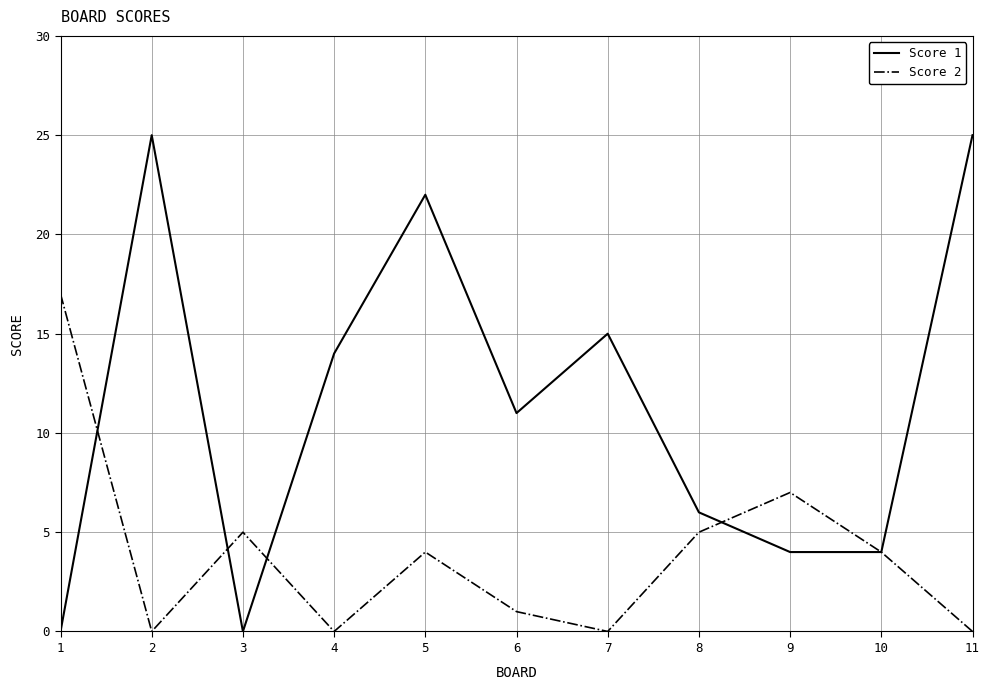

The value of Score 1 at 11 is 25. True or false?

True